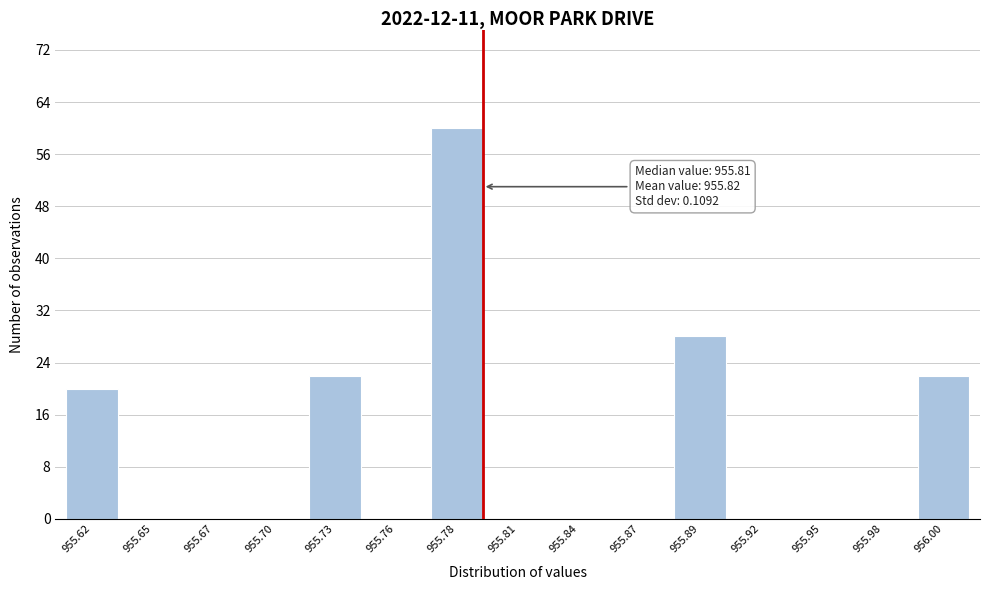

Reading left to right, transcribe all the data shown in this chart.

955.62=20	955.65=0	955.67=0	955.70=0	955.73=22	955.76=0	955.78=60	955.81=0	955.84=0	955.87=0	955.89=28	955.92=0	955.95=0	955.98=0	956.00=22